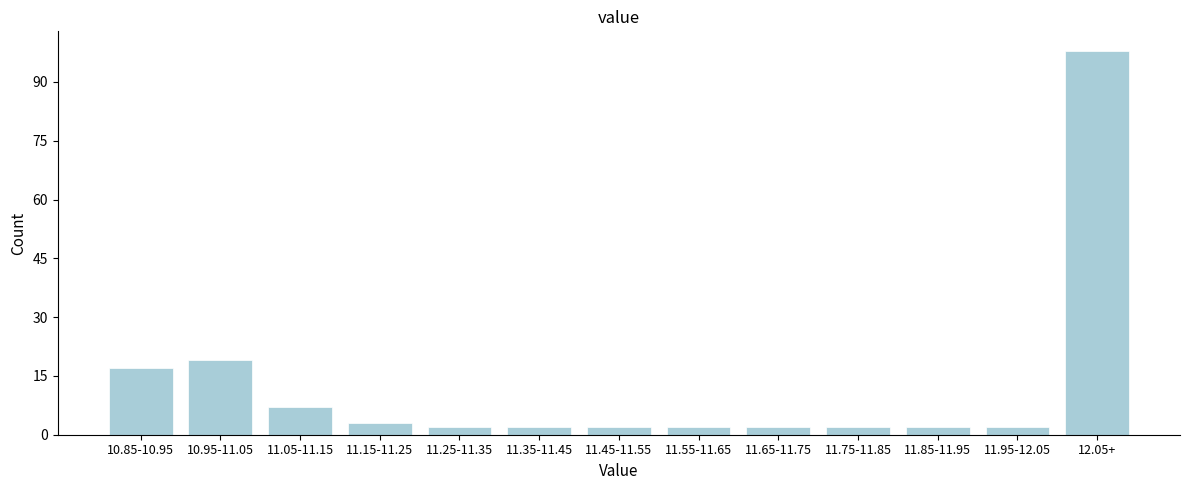

Reading left to right, transcribe all the data shown in this chart.

10.85-10.95=17	10.95-11.05=19	11.05-11.15=7	11.15-11.25=3	11.25-11.35=2	11.35-11.45=2	11.45-11.55=2	11.55-11.65=2	11.65-11.75=2	11.75-11.85=2	11.85-11.95=2	11.95-12.05=2	12.05+=98